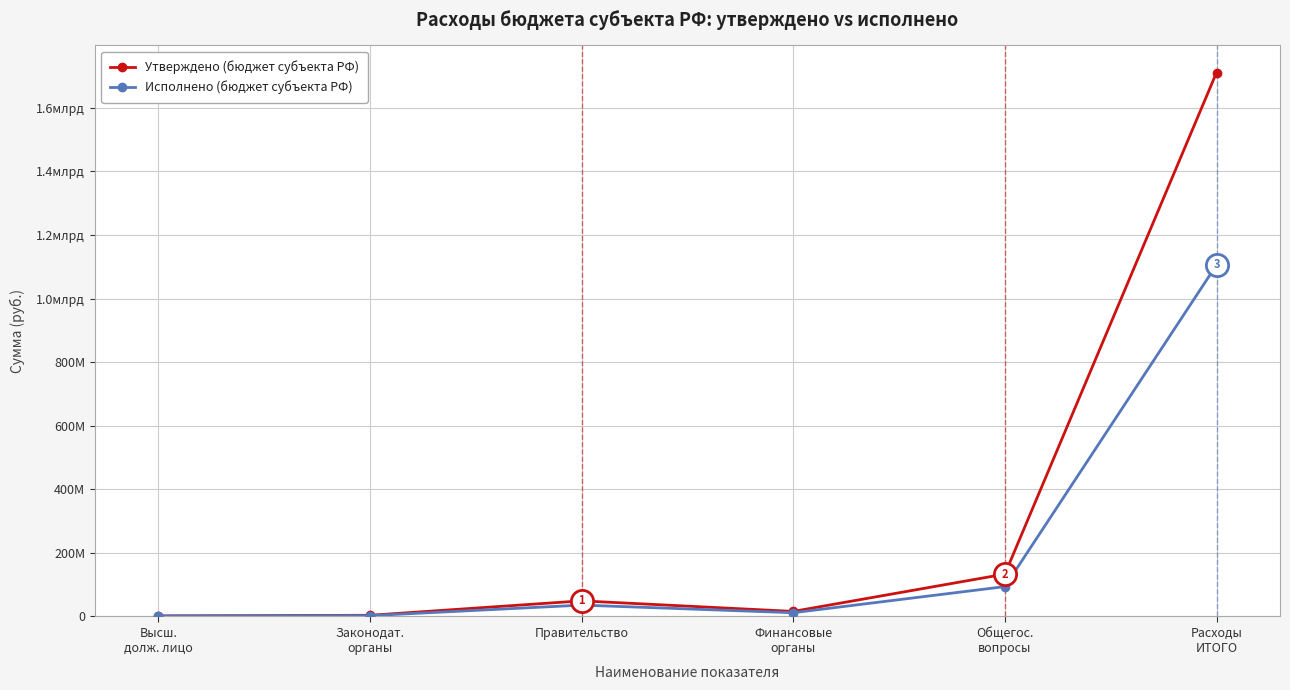

What are all the series names shown in the legend?

Утверждено (бюджет субъекта РФ), Исполнено (бюджет субъекта РФ)